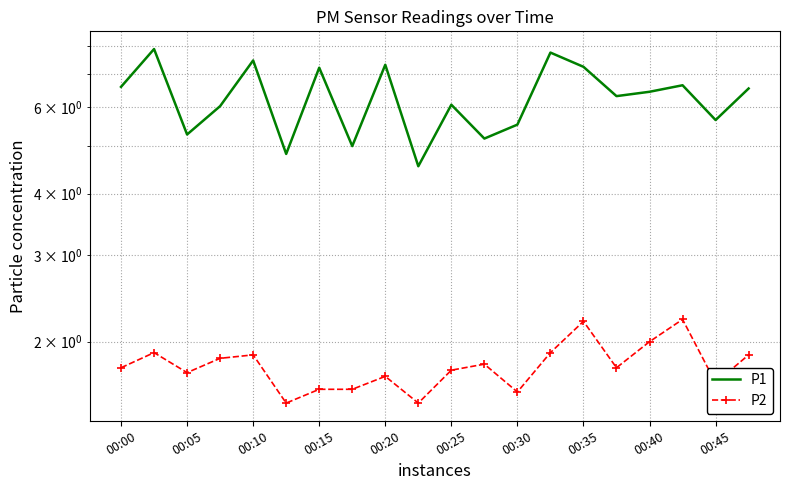

What is the value of the P2 point at the 13th from the left?

1.6